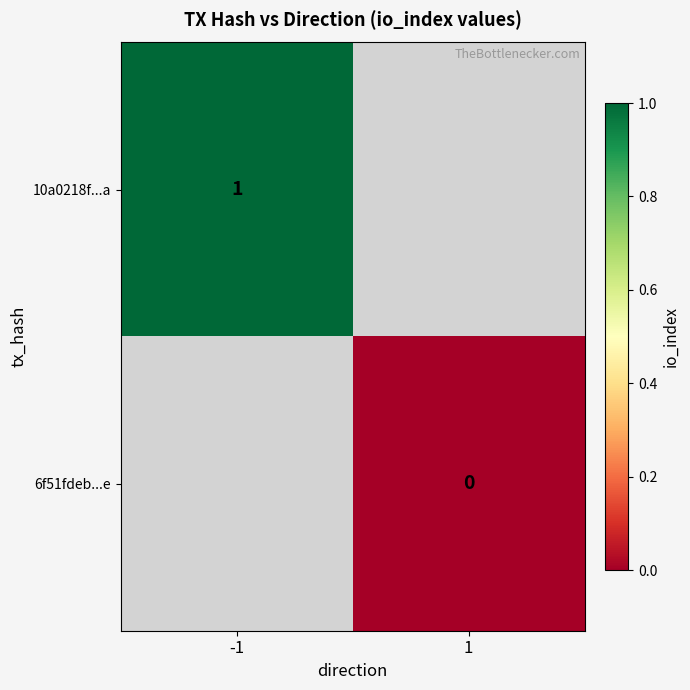

Is it true that 10a0218f...a equals 1 at -1?

True